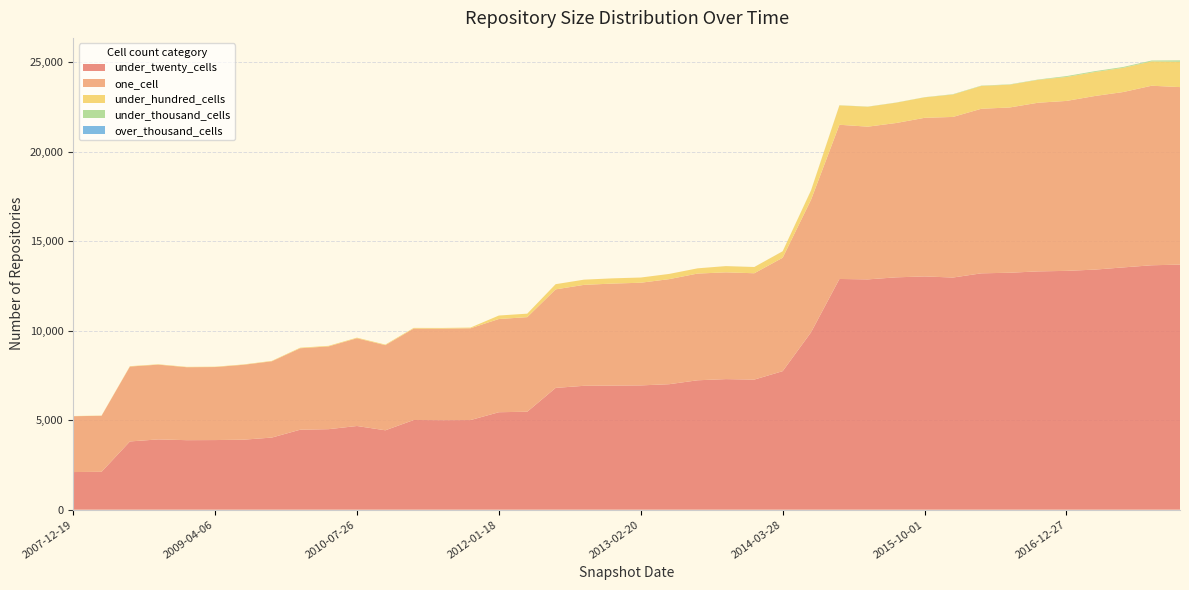

Reading right to left, transcribe all the data shown in this chart.

under_twenty_cells: 2017-12-22=13699	2017-10-12=13661	2017-07-24=13542	2017-04-12=13419	2016-12-27=13348	2016-10-07=13320	2016-07-04=13244	2016-04-05=13211	2016-01-04=12976	2015-10-01=13038	2015-07-03=12987	2015-04-09=12873	2015-01-19=12896	2014-09-08=9916	2014-03-28=7743	2013-12-20=7272	2013-09-10=7299	2013-07-09=7233	2013-05-21=7014	2013-02-20=6947	2012-12-11=6938	2012-10-31=6925	2012-07-13=6807	2012-03-26=5476	2012-01-18=5448	2011-09-05=5010	2011-06-10=5004	2011-02-21=5013	2010-11-17=4438	2010-07-26=4678	2010-04-01=4501	2009-12-16=4471	2009-09-25=4031	2009-06-17=3913	2009-04-06=3892	2008-12-17=3886	2008-10-10=3929	2008-06-27=3815	2008-04-01=2118	2007-12-19=2104
one_cell: 2017-12-22=9921	2017-10-12=10035	2017-07-24=9802	2017-04-12=9703	2016-12-27=9499	2016-10-07=9426	2016-07-04=9237	2016-04-05=9198	2016-01-04=8976	2015-10-01=8864	2015-07-03=8626	2015-04-09=8535	2015-01-19=8619	2014-09-08=7409	2014-03-28=6339	2013-12-20=5943	2013-09-10=5967	2013-07-09=5964	2013-05-21=5872	2013-02-20=5738	2012-12-11=5700	2012-10-31=5641	2012-07-13=5508	2012-03-26=5286	2012-01-18=5210	2011-09-05=5130	2011-06-10=5116	2011-02-21=5111	2010-11-17=4757	2010-07-26=4905	2010-04-01=4626	2009-12-16=4552	2009-09-25=4264	2009-06-17=4186	2009-04-06=4081	2008-12-17=4078	2008-10-10=4178	2008-06-27=4186	2008-04-01=3130	2007-12-19=3121
under_hundred_cells: 2017-12-22=1415	2017-10-12=1360	2017-07-24=1352	2017-04-12=1340	2016-12-27=1339	2016-10-07=1278	2016-07-04=1274	2016-04-05=1275	2016-01-04=1253	2015-10-01=1145	2015-07-03=1136	2015-04-09=1114	2015-01-19=1082	2014-09-08=519	2014-03-28=361	2013-12-20=347	2013-09-10=347	2013-07-09=292	2013-05-21=291	2013-02-20=291	2012-12-11=292	2012-10-31=291	2012-07-13=289	2012-03-26=194	2012-01-18=194	2011-09-05=38	2011-06-10=38	2011-02-21=37	2010-11-17=33	2010-07-26=32	2010-04-01=31	2009-12-16=31	2009-09-25=22	2009-06-17=19	2009-04-06=19	2008-12-17=19	2008-10-10=20	2008-06-27=20	2008-04-01=11	2007-12-19=11
under_thousand_cells: 2017-12-22=79	2017-10-12=48	2017-07-24=47	2017-04-12=47	2016-12-27=47	2016-10-07=19	2016-07-04=18	2016-04-05=18	2016-01-04=18	2015-10-01=8	2015-07-03=8	2015-04-09=8	2015-01-19=8	2014-09-08=8	2014-03-28=2	2013-12-20=2	2013-09-10=2	2013-07-09=0	2013-05-21=0	2013-02-20=0	2012-12-11=0	2012-10-31=0	2012-07-13=0	2012-03-26=0	2012-01-18=0	2011-09-05=0	2011-06-10=0	2011-02-21=0	2010-11-17=0	2010-07-26=0	2010-04-01=0	2009-12-16=0	2009-09-25=0	2009-06-17=0	2009-04-06=0	2008-12-17=0	2008-10-10=0	2008-06-27=0	2008-04-01=0	2007-12-19=0
over_thousand_cells: 2017-12-22=0	2017-10-12=0	2017-07-24=0	2017-04-12=0	2016-12-27=0	2016-10-07=0	2016-07-04=0	2016-04-05=0	2016-01-04=0	2015-10-01=0	2015-07-03=0	2015-04-09=0	2015-01-19=0	2014-09-08=0	2014-03-28=0	2013-12-20=0	2013-09-10=0	2013-07-09=0	2013-05-21=0	2013-02-20=0	2012-12-11=0	2012-10-31=0	2012-07-13=0	2012-03-26=0	2012-01-18=0	2011-09-05=0	2011-06-10=0	2011-02-21=0	2010-11-17=0	2010-07-26=0	2010-04-01=0	2009-12-16=0	2009-09-25=0	2009-06-17=0	2009-04-06=0	2008-12-17=0	2008-10-10=0	2008-06-27=0	2008-04-01=0	2007-12-19=0